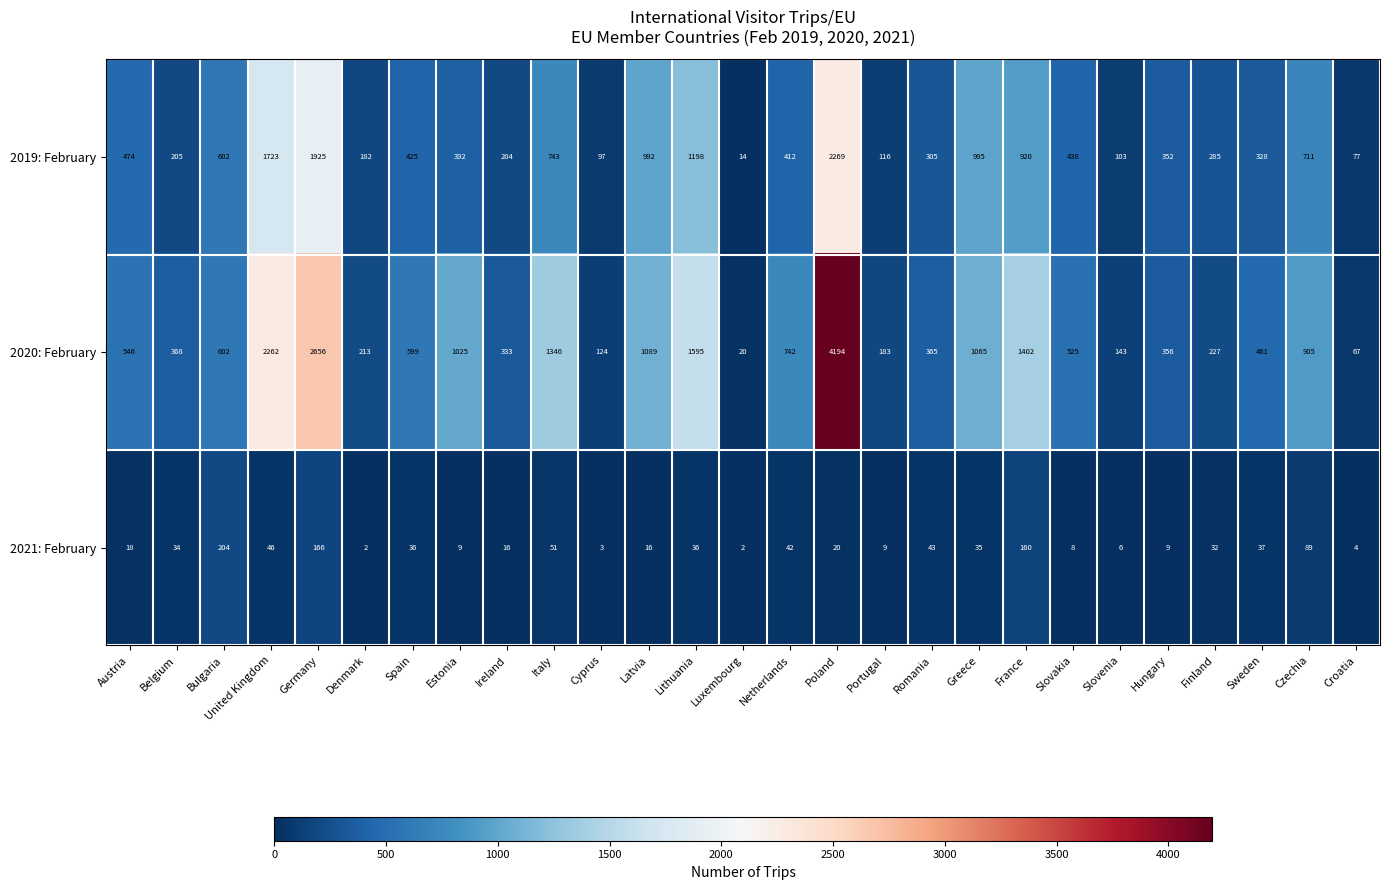

True or false: 2020: February has a value of 3282 at United Kingdom.

False